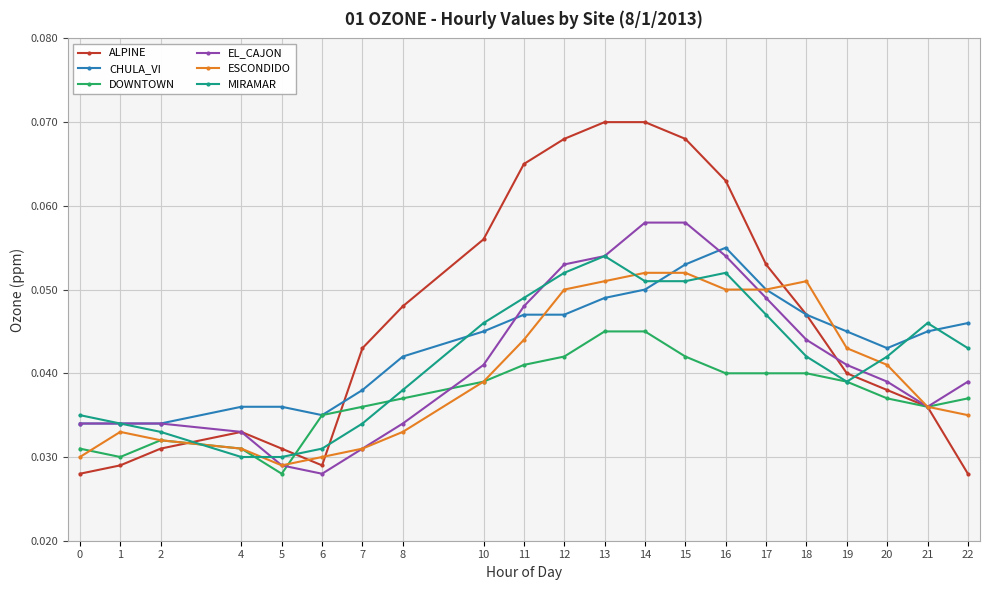

Which series has the widest spread of values?

ALPINE